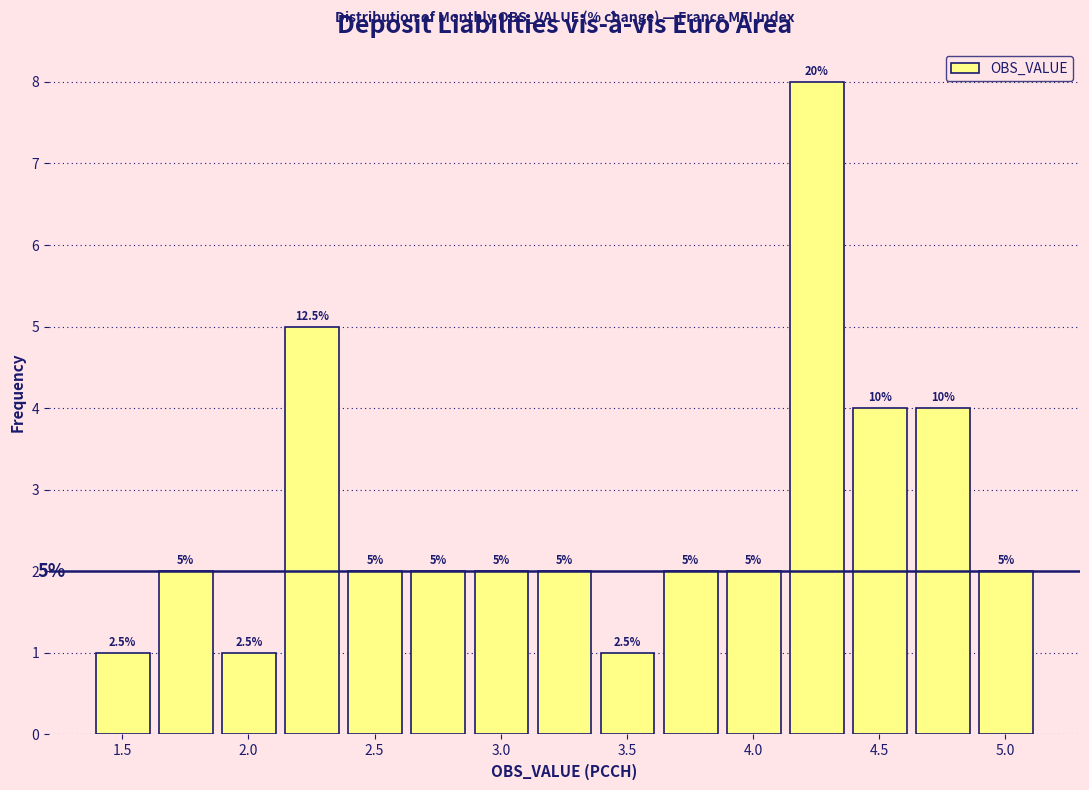

Which range on the x-axis has the tallest bar?

4.15 to 4.40